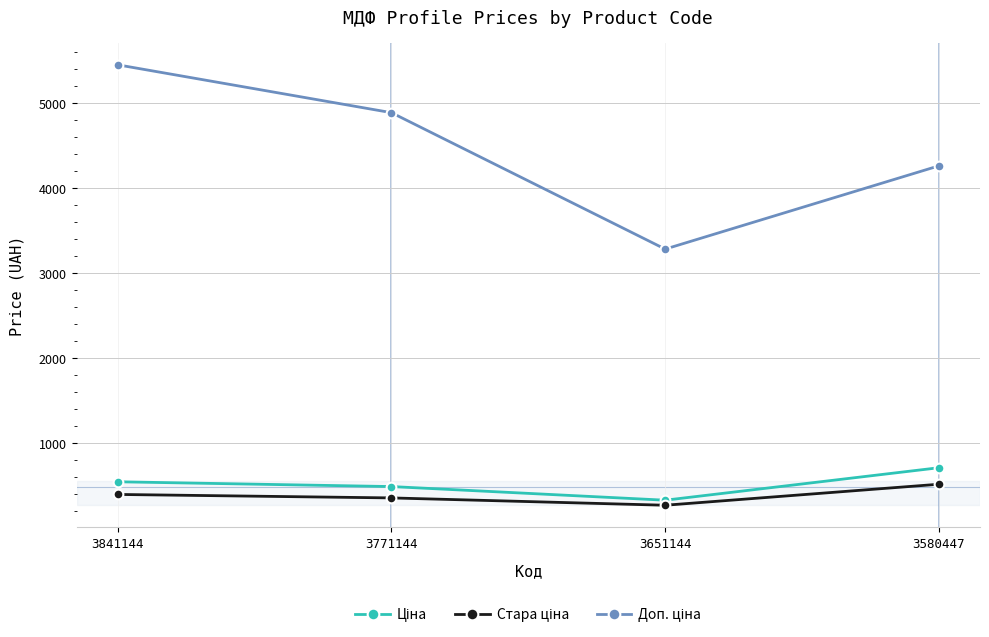

What is the smallest value displayed?

268.9